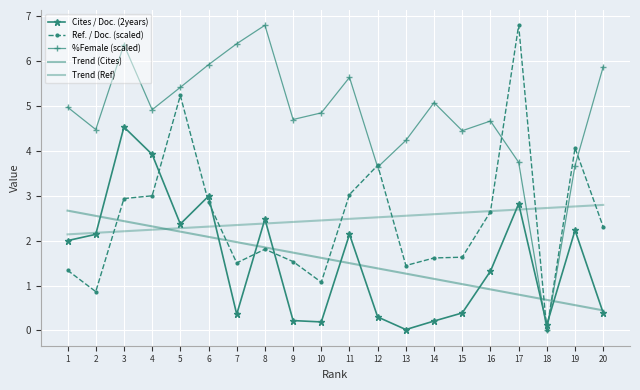

Between 19 and 8, which is larger?

8